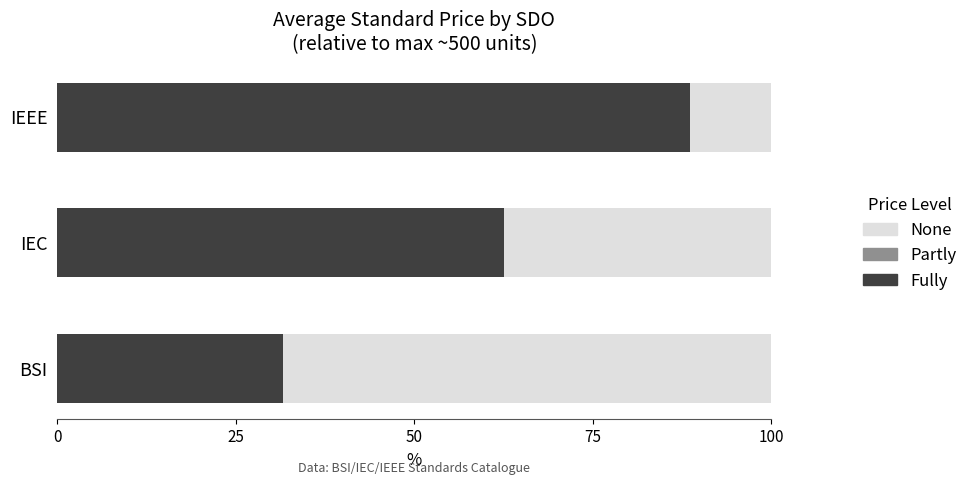

What is the total value across all series at BSI?

100.0